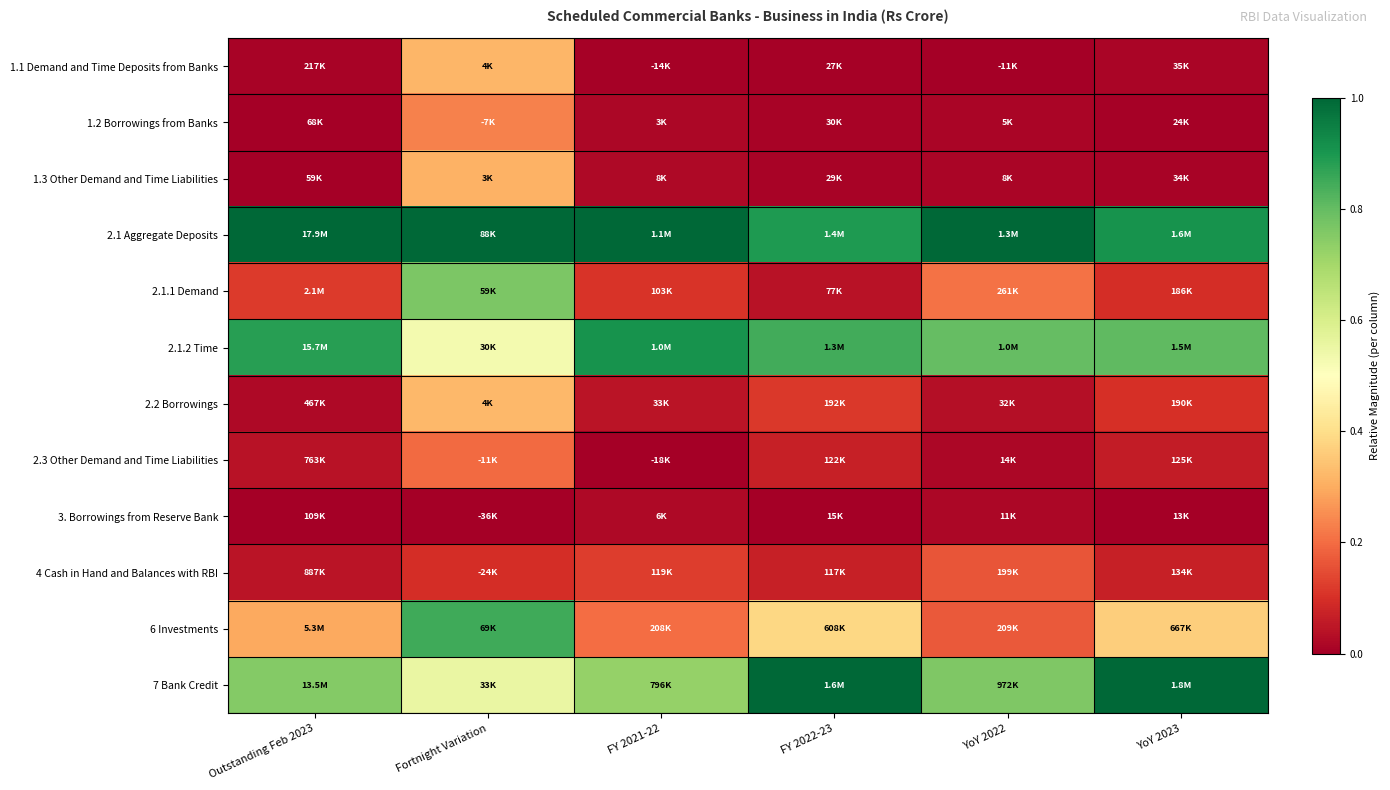

Which has a higher value, Outstanding Feb 2023 or FY 2021-22?

Outstanding Feb 2023